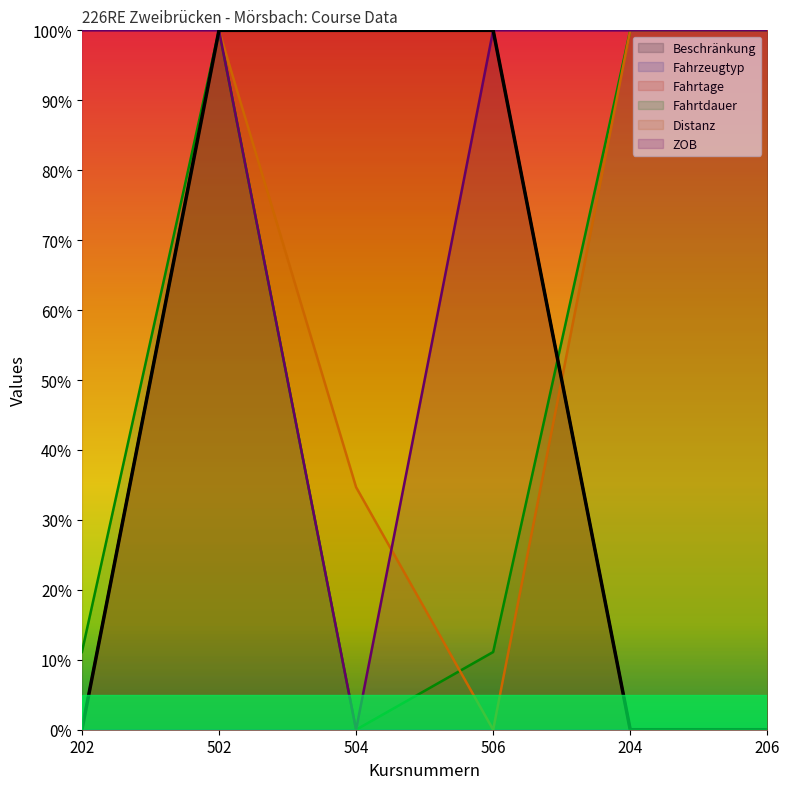

What is the sum of the Fahrtdauer values at 506 and 504?

11.1